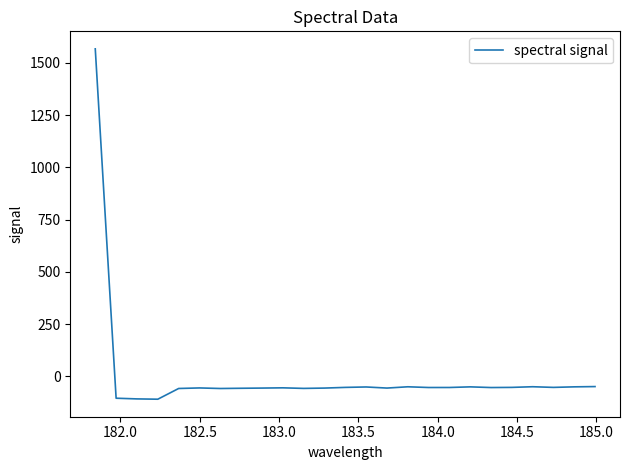

What is the difference between the maximum and minimum values?

1676.5